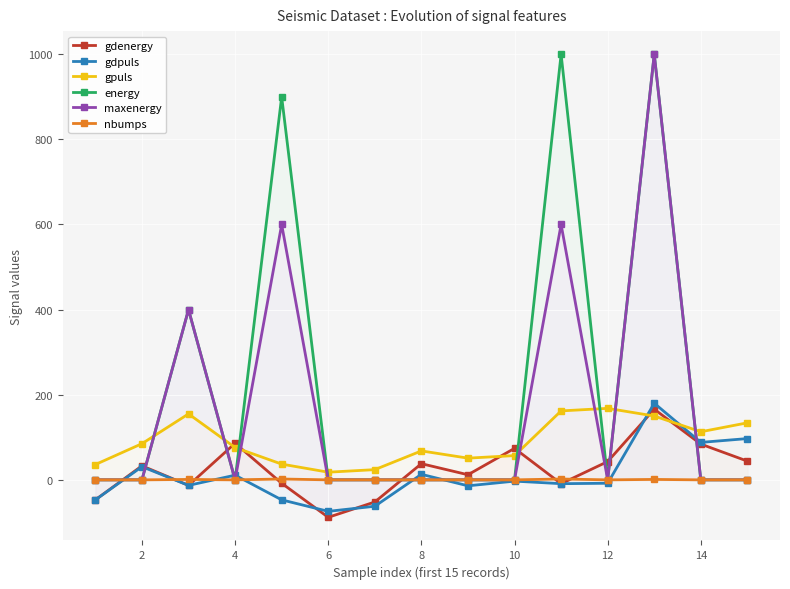

The value of maxenergy at 14 is 0. True or false?

True